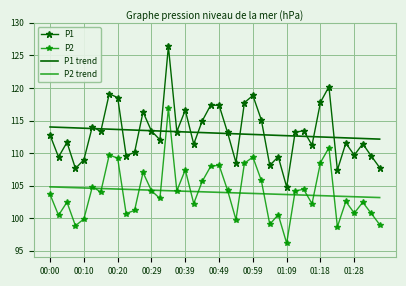

How many distinct data groups are displayed?

4